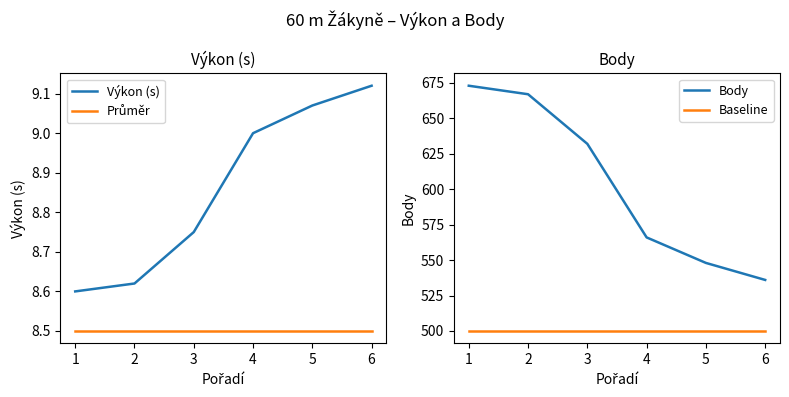

True or false: Výkon (s) and Baseline cross at least once.

False